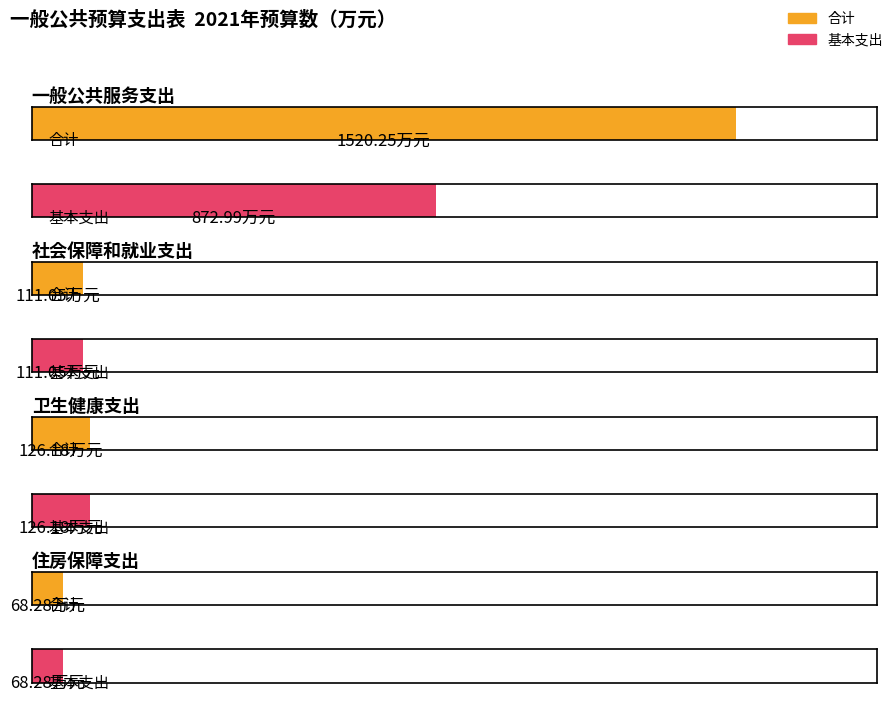

At how many categories does at least one series exceed 1511?

1